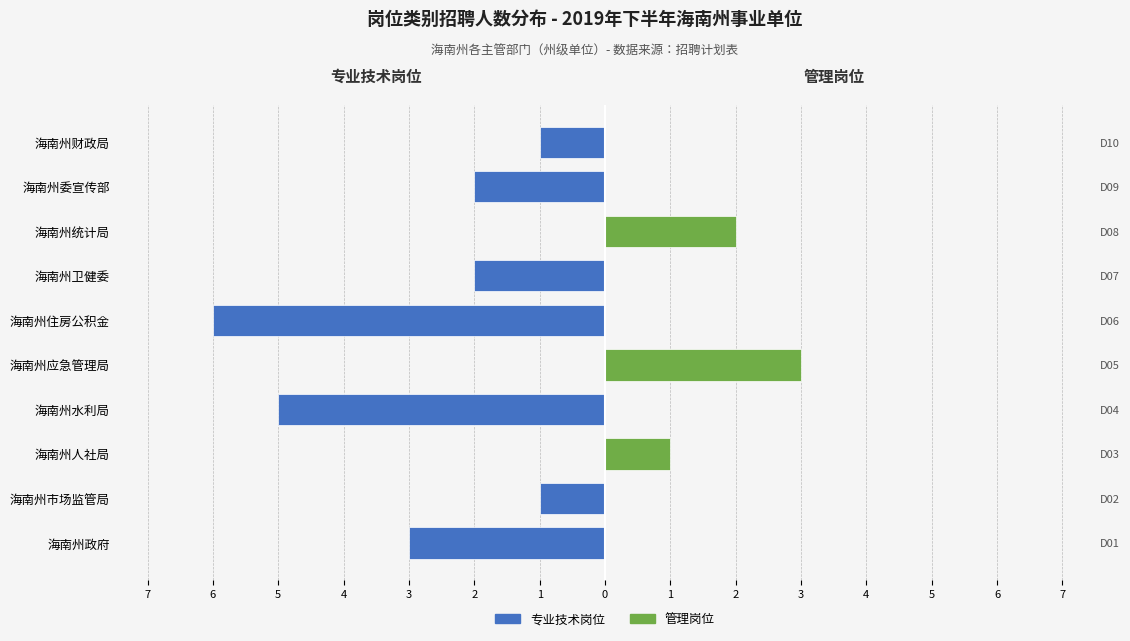

Reading left to right, what are all the values shown in this chart?

专业技术岗位: -3	-1	0	-5	0	-6	-2	0	-2	-1
管理岗位: 0	0	1	0	3	0	0	2	0	0